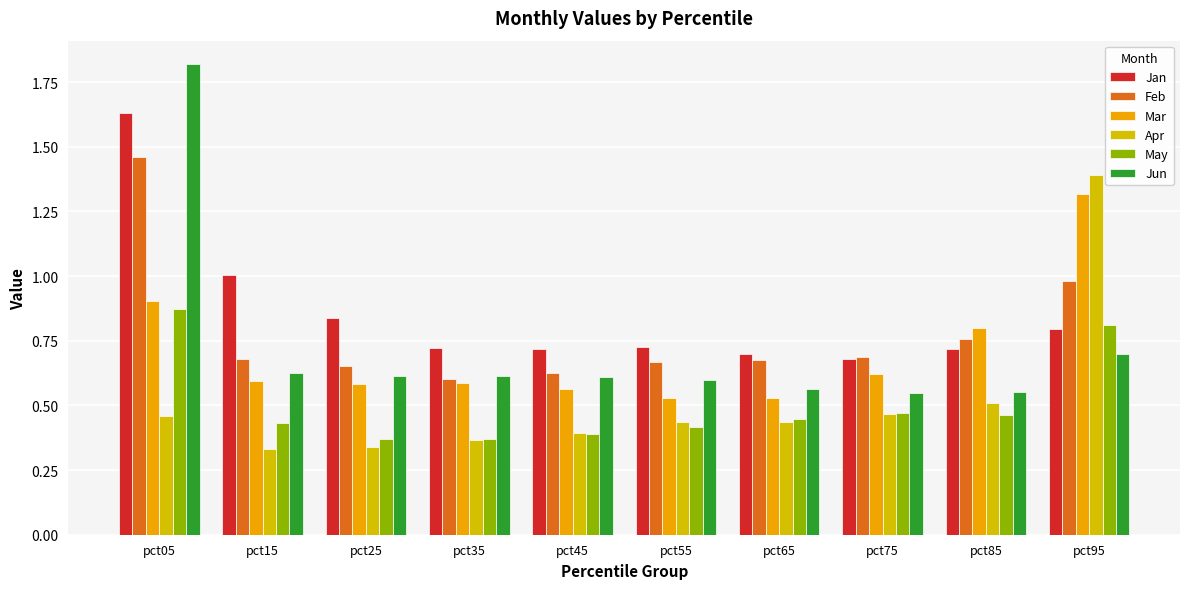

Which category has the highest value in the Mar series?

pct95